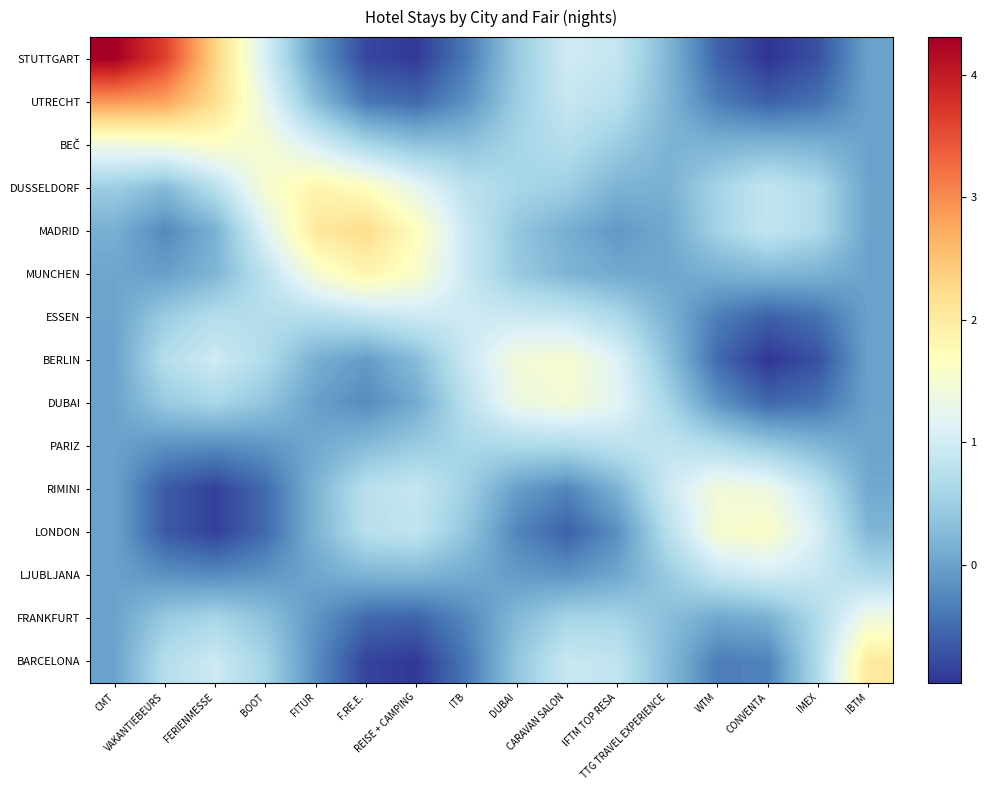

Count the number of data series in this chart.

15